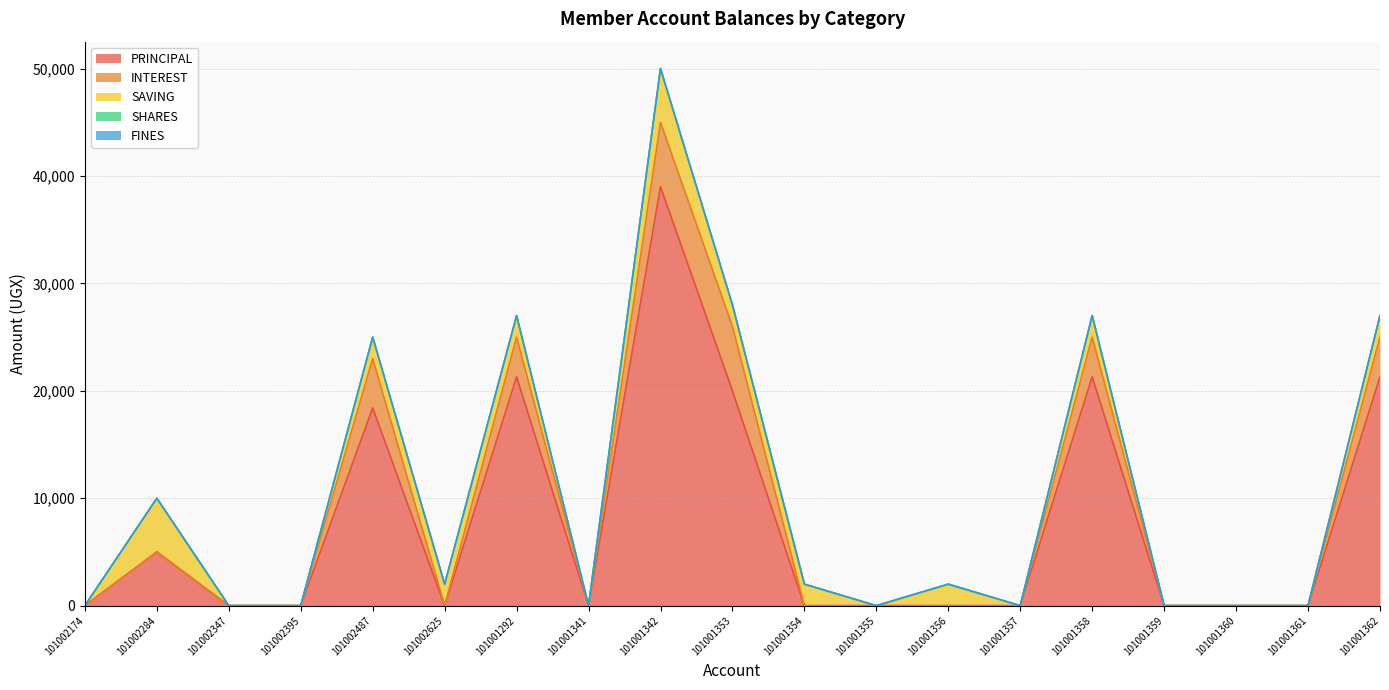

What is the value of the INTEREST point at the 7th from the left?

3700